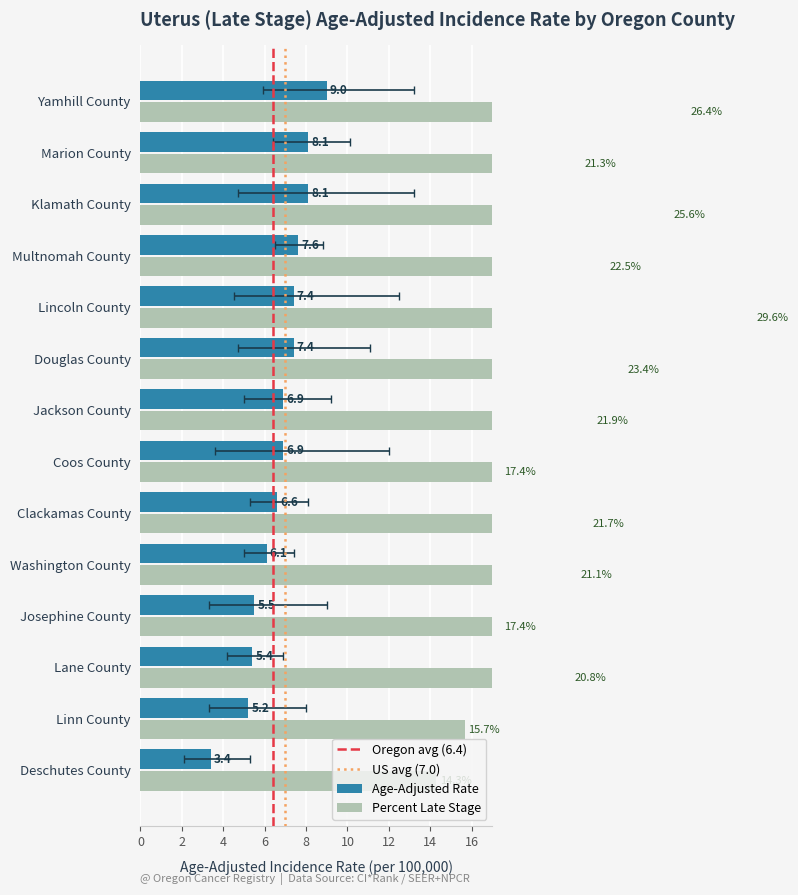

What is the sum of the Percent Late Stage values at Lincoln County and Josephine County?

47.0